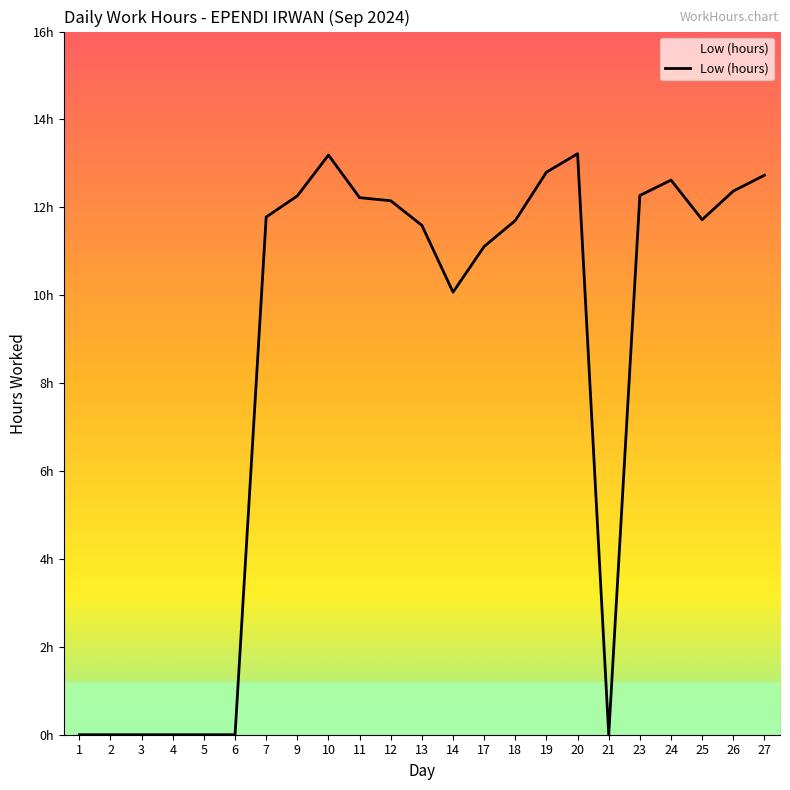

What is the difference between the maximum and minimum values?

13.2